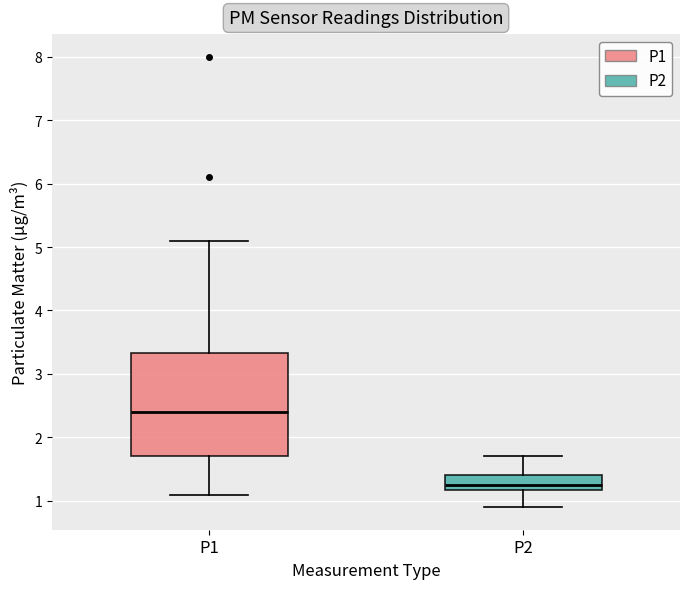

Which box has the lowest median line?

P2